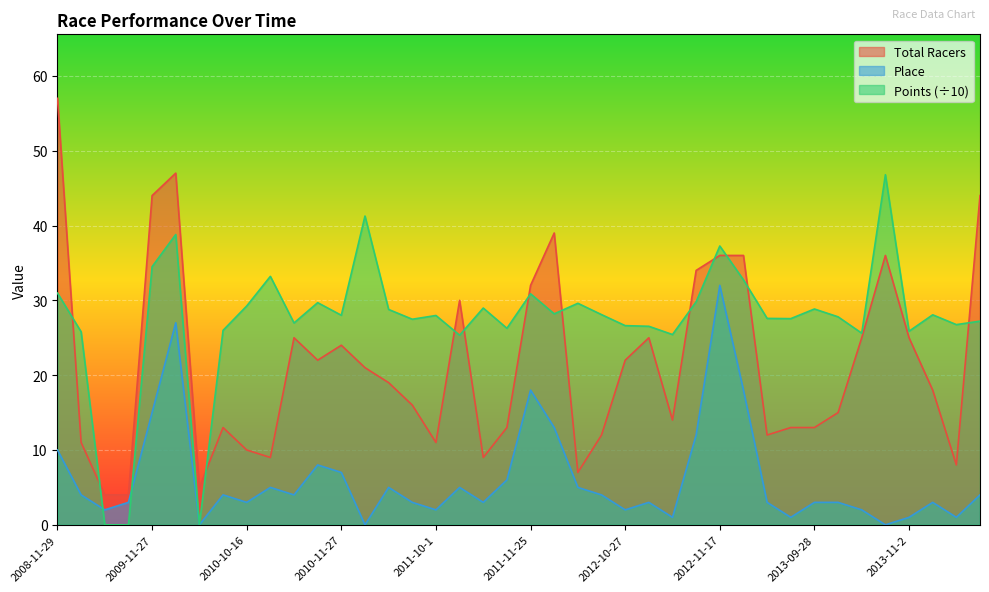

What value does the Place series have at 2012-11-16?

12.0